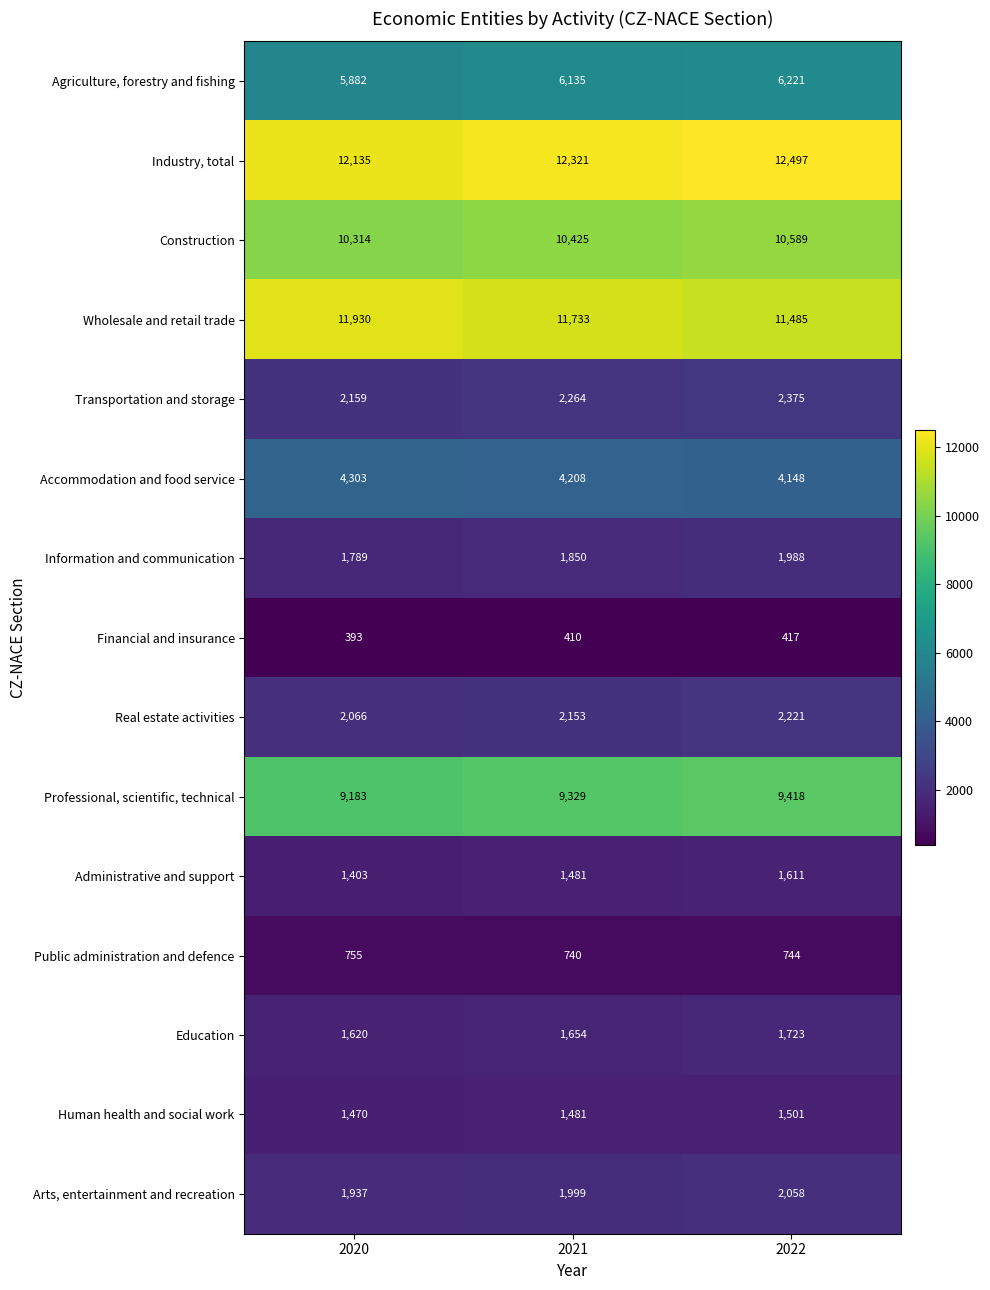

What is the sum of the Education values at 2021 and 2020?

3274